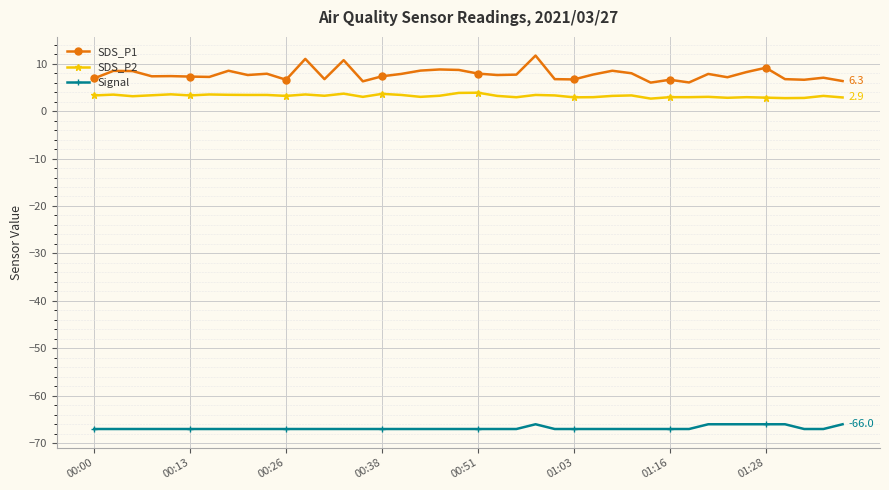

What is the average value of the Signal series?

-66.8